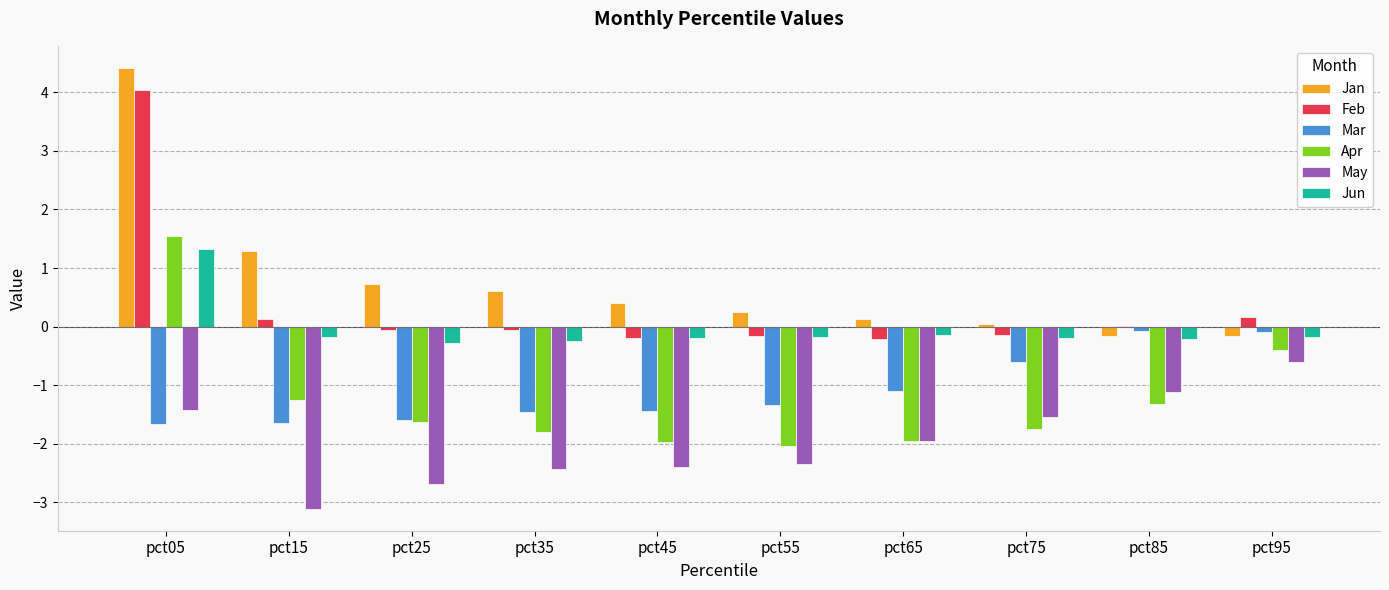

How many values in the Apr series exceed -1?

2